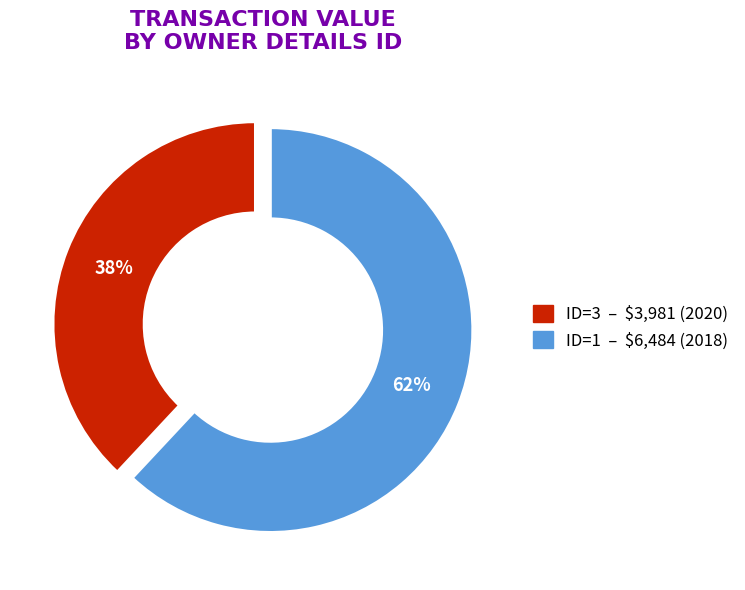

To the nearest percent, what is the average slice percentage?

50%